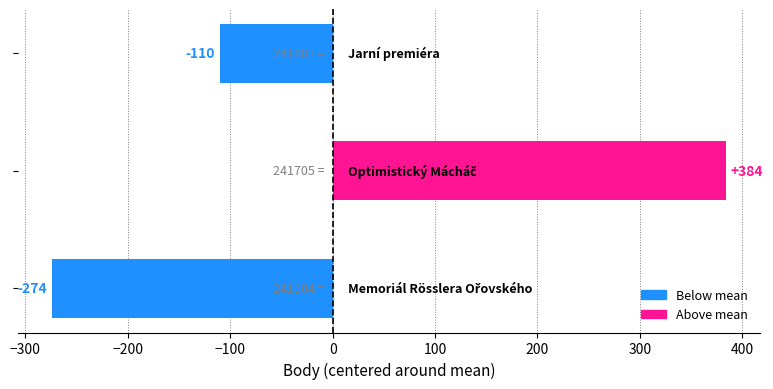

What is the minimum value shown in the chart?

-274